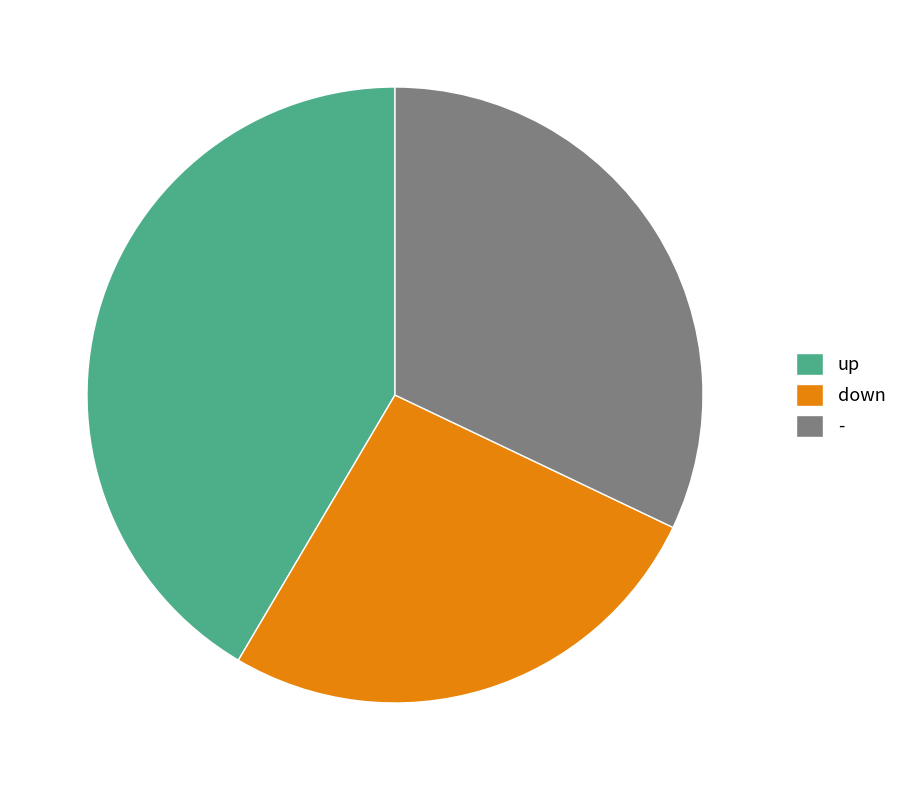

What is the ratio of the value at up to the value at down?

1.6